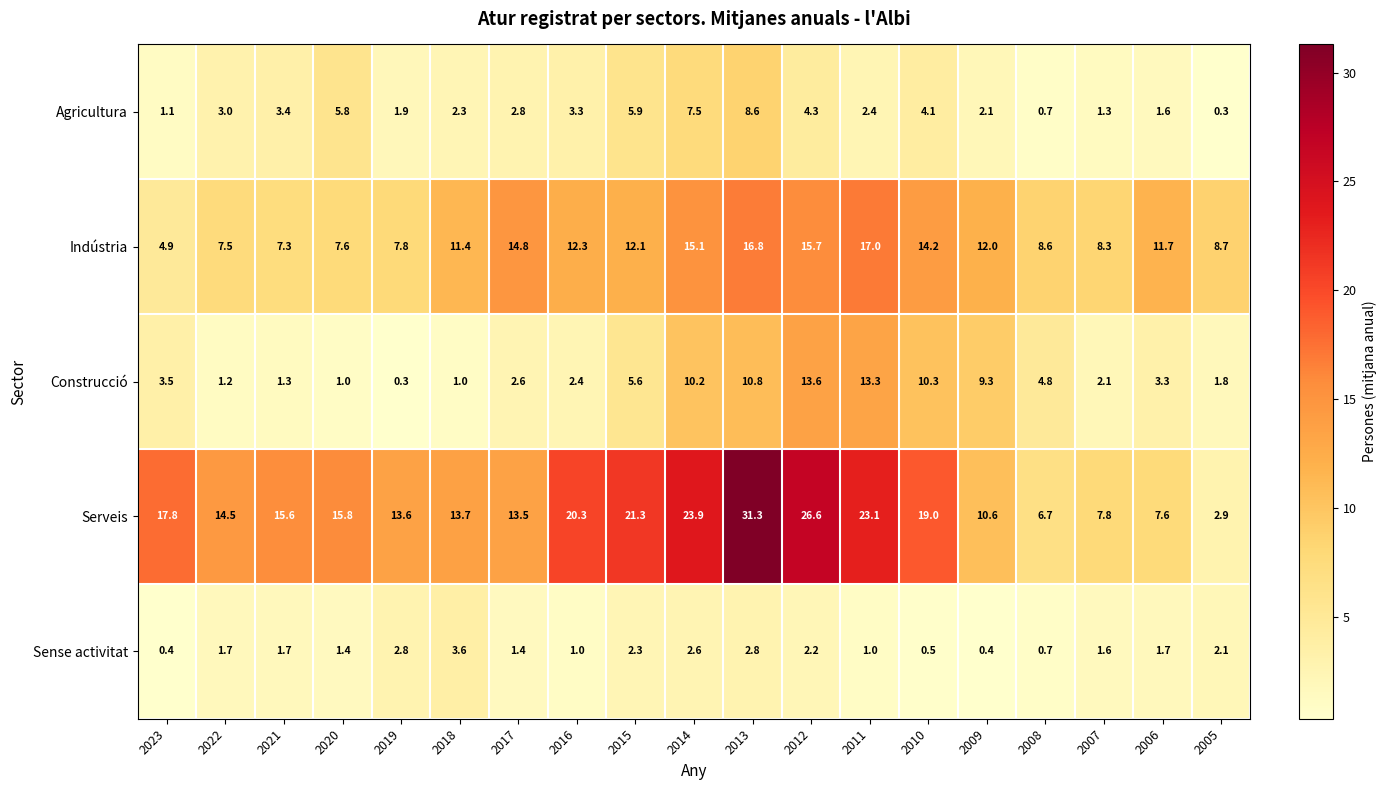

Where is Agricultura nearest to the value 4?

2010